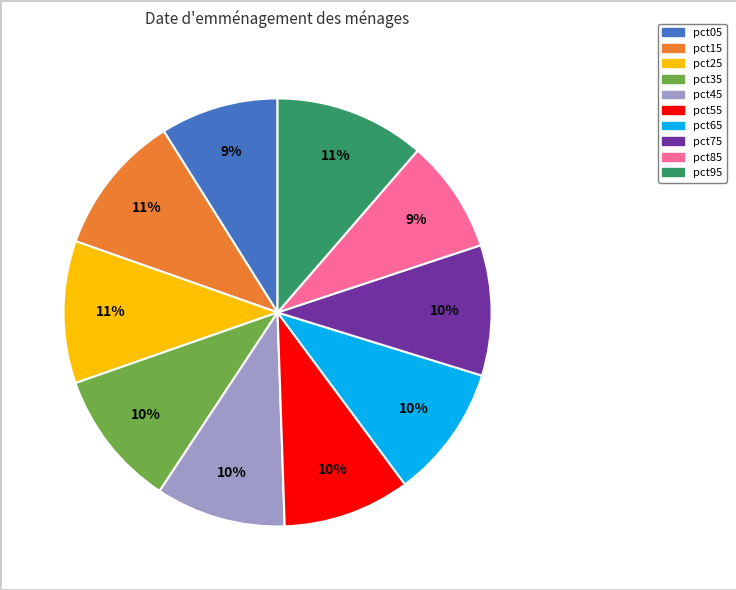

Is it true that pct35 is 10% of the pie?

True